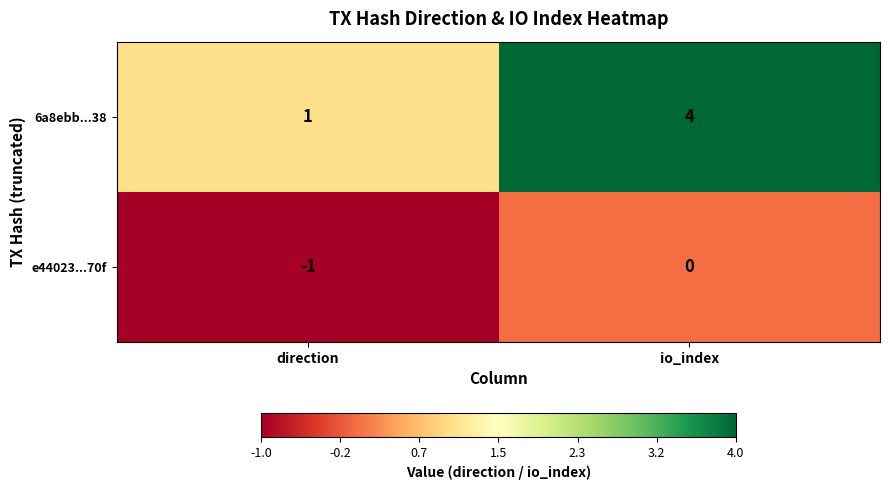

Reading right to left, extract all data points from this chart.

6a8ebb...38: 4	1
e44023...70f: 0	-1